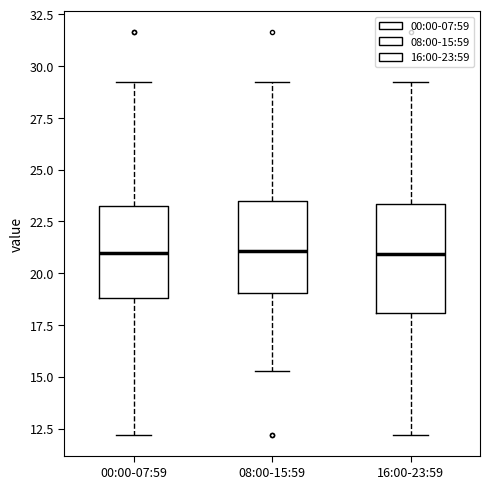

Reading left to right, transcribe this box plot: for each box, give where its median line is, the range the box spans, and where its two whiskers end, as read against the y-axis. The values are not printed on the chart, so give them approximately, as read against the axis.

00:00-07:59: median 21.0, box 19.0 to 23.5, whiskers 12.0 to 29.0
08:00-15:59: median 21.0, box 19.0 to 23.5, whiskers 15.5 to 29.0
16:00-23:59: median 21.0, box 18.0 to 23.5, whiskers 12.0 to 29.0